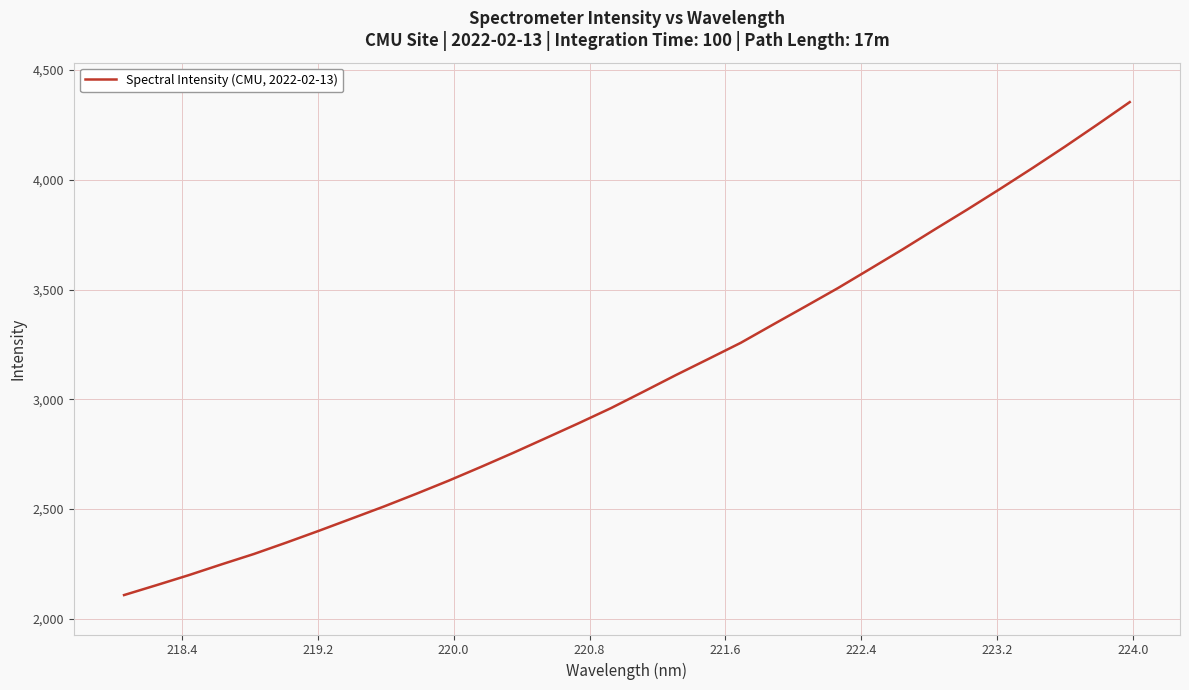

What is the difference between the maximum and minimum values?

2245.8